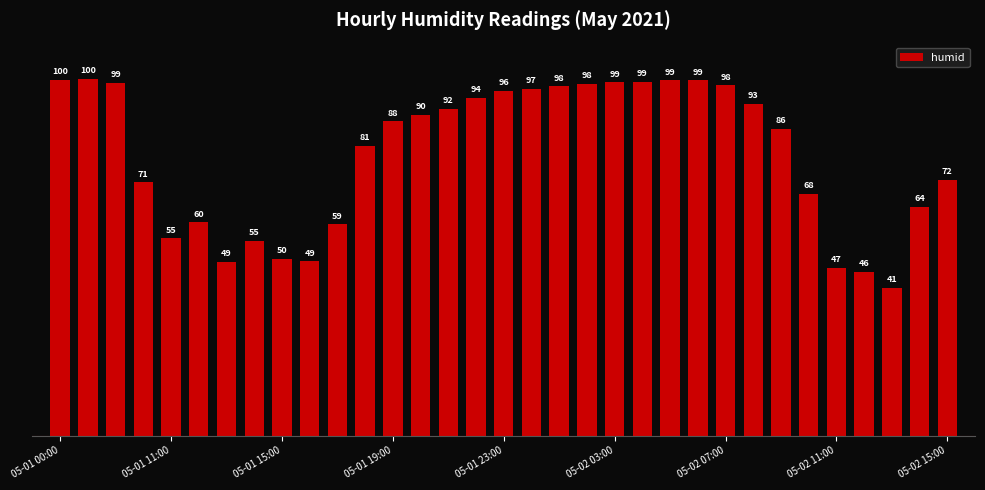

What is the value of the 22nd bar from the left?

99.0